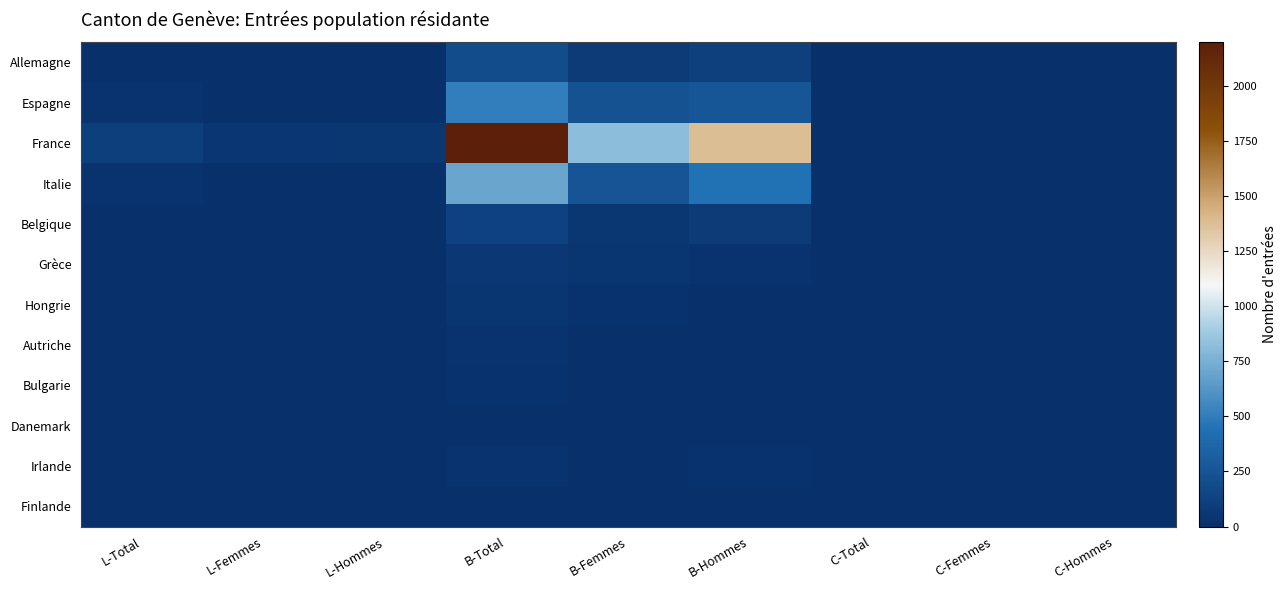

Which series changed the most between B-Femmes and C-Hommes?

France